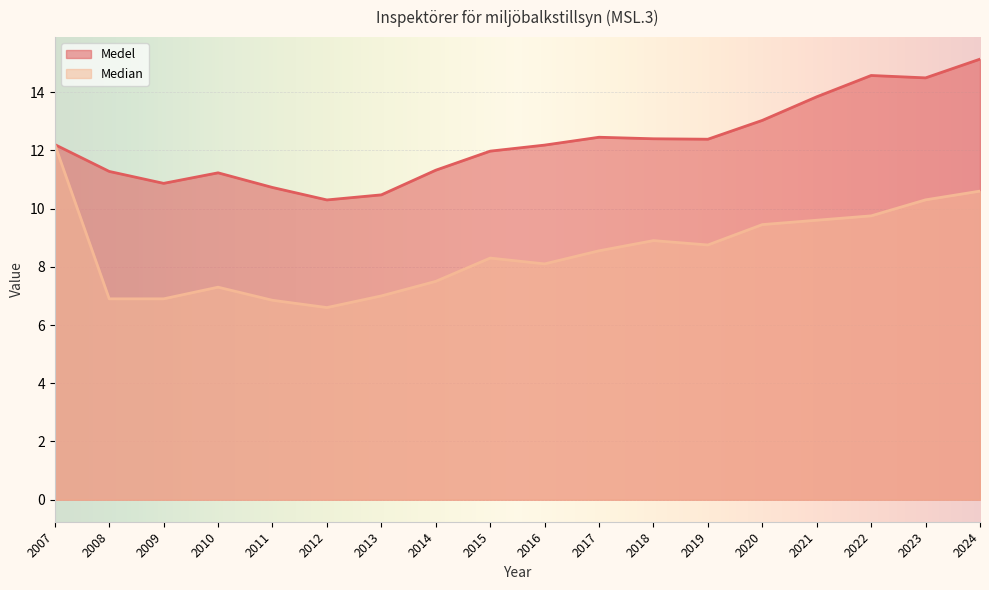

What is the total value across all series at 2013?

17.5